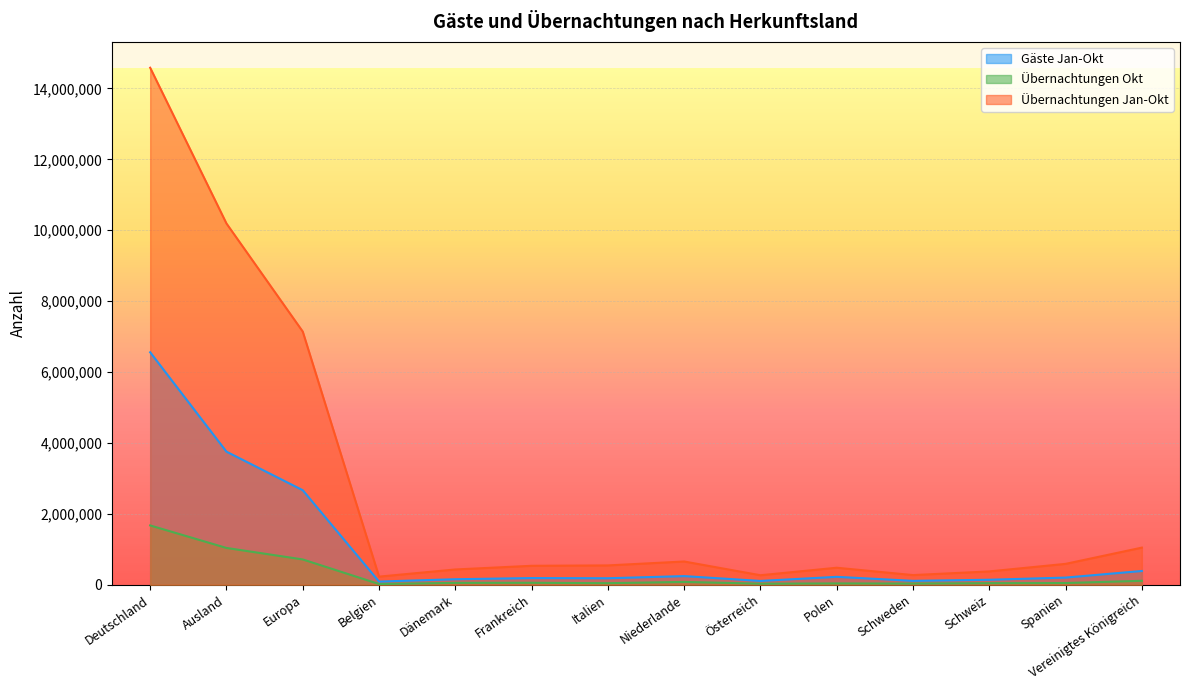

How many interior local peaks does the Gäste Jan-Okt series have?

3